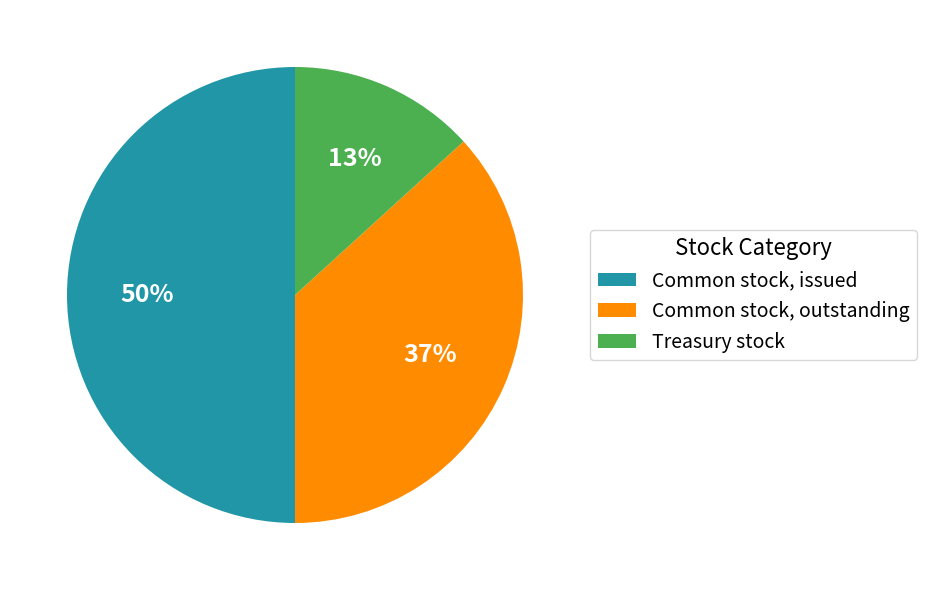

To the nearest percent, what percentage of the pie is Common stock, issued?

50%